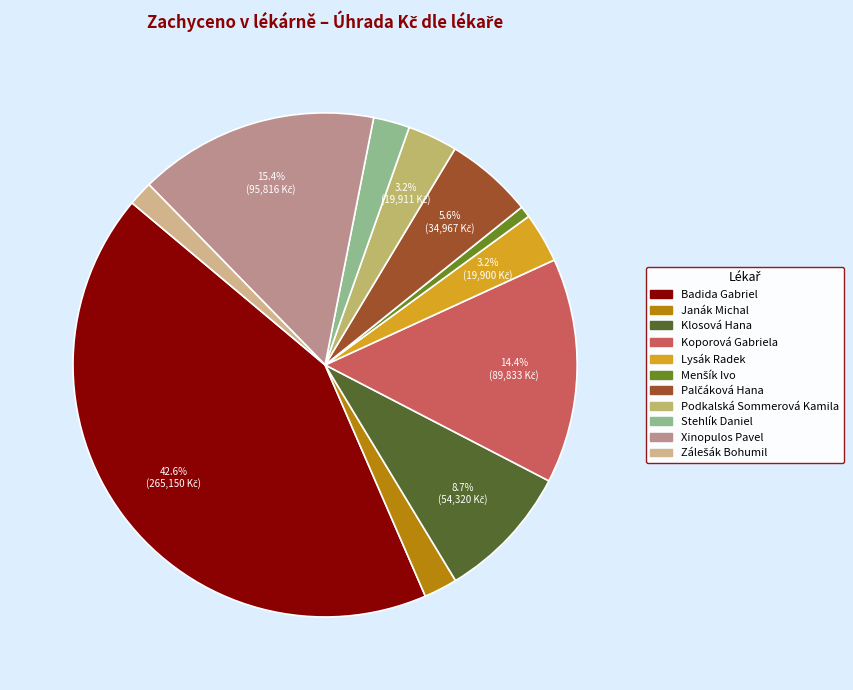

What portion of the pie excludes Janák Michal?

97.9%